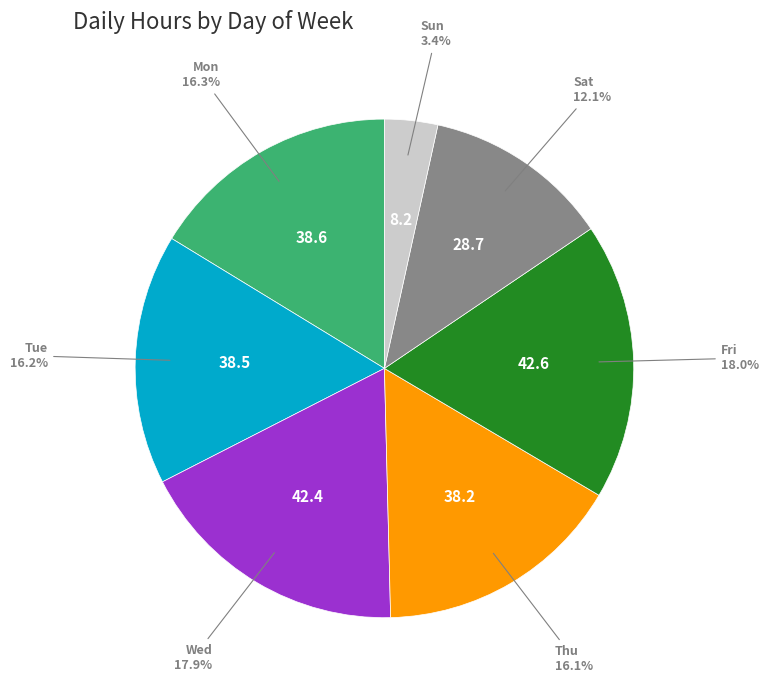

Is there a majority slice in this chart?

No